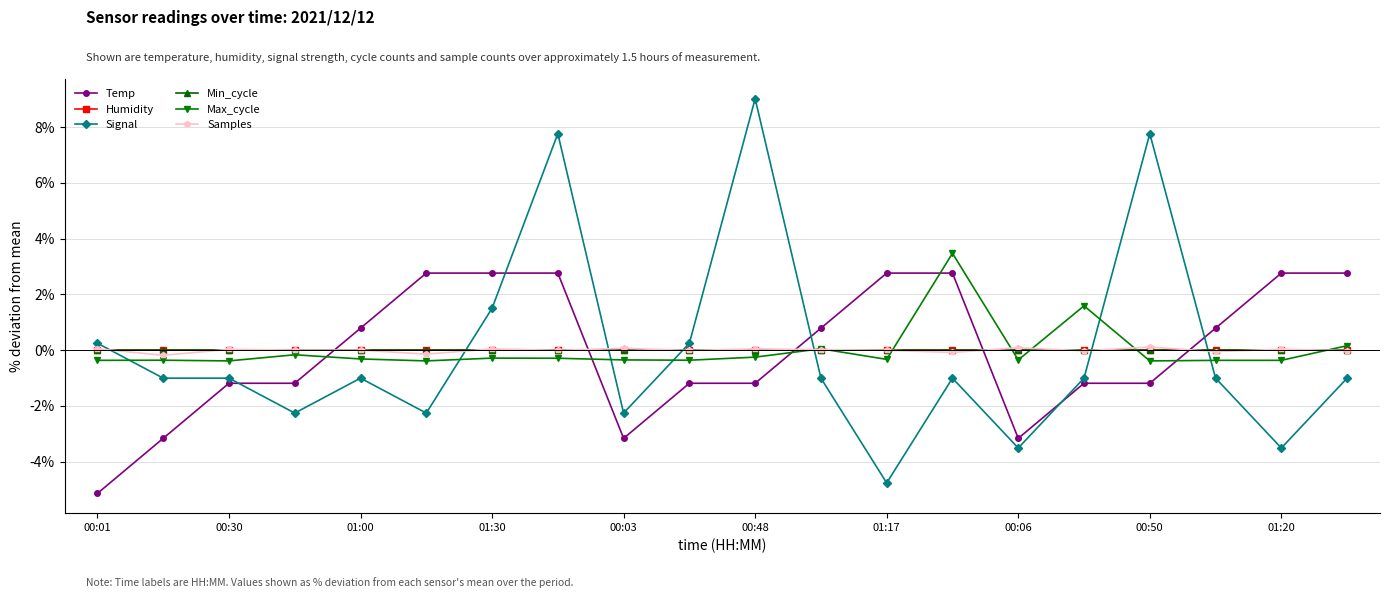

Does the chart have visible grid lines?

Yes